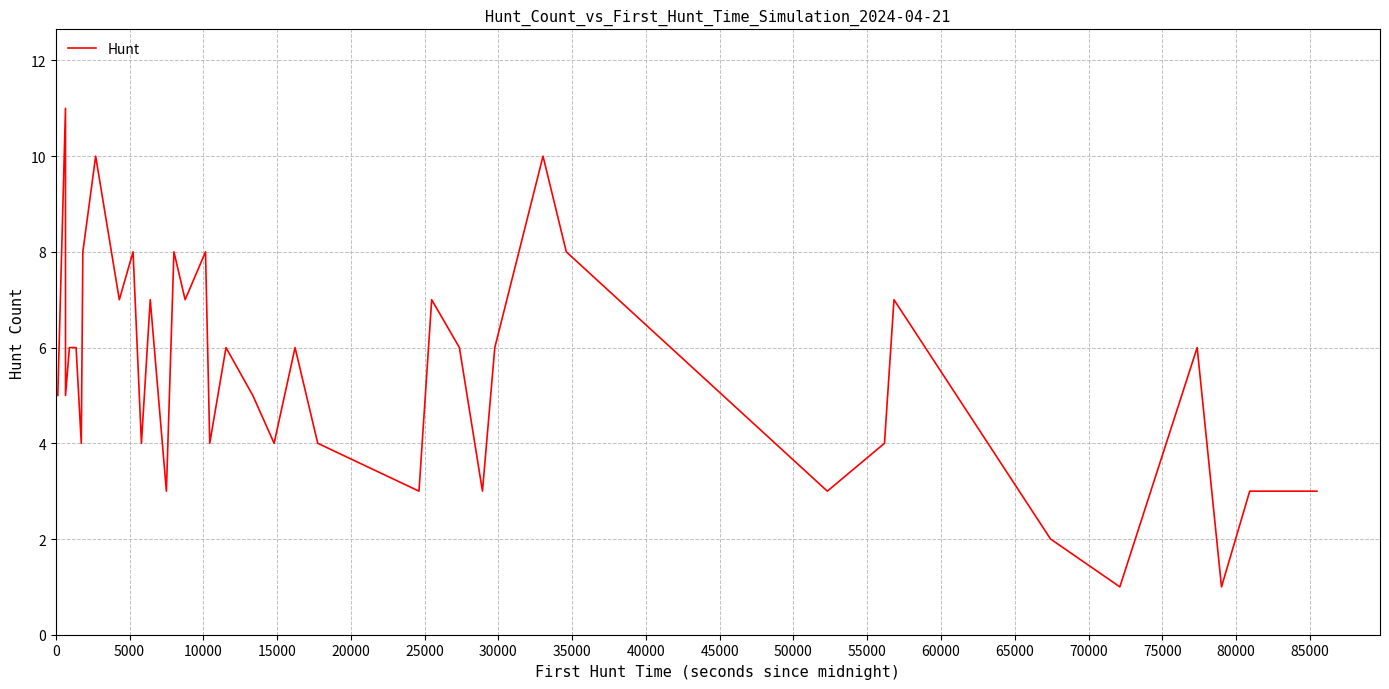

How many series are shown in this chart?

1